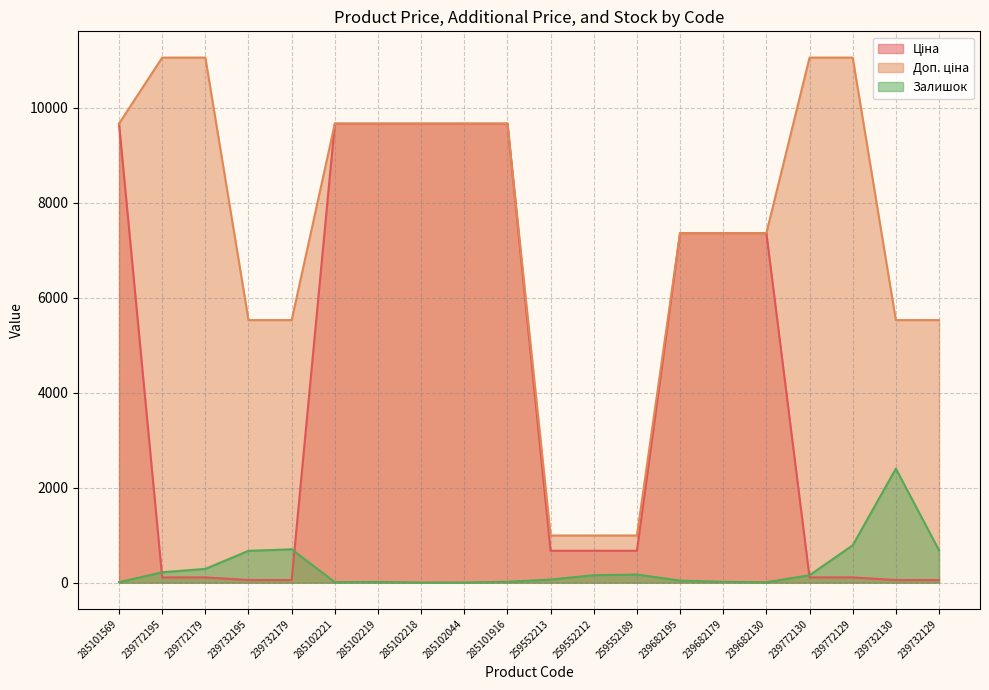

List the series in order of their peak value, highest first.

Доп. ціна, Ціна, Залишок